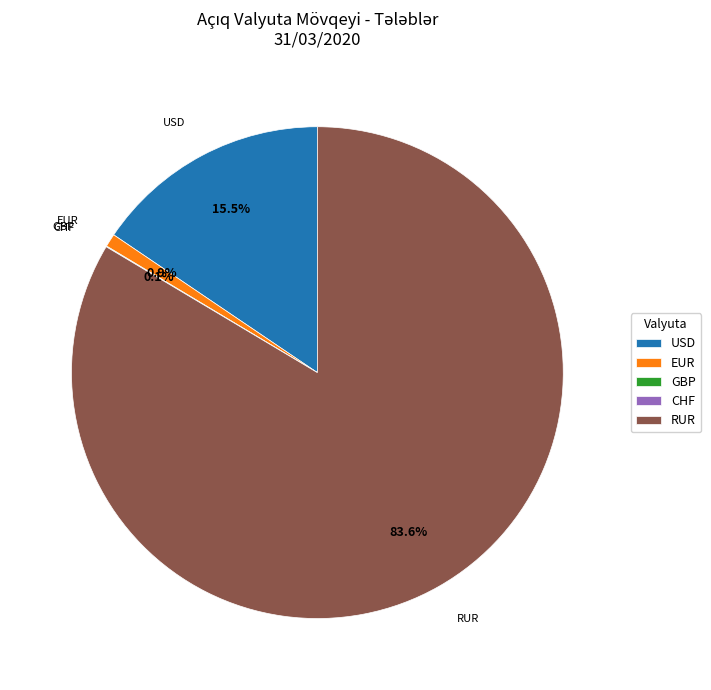

Is it true that EUR is 11% of the pie?

False